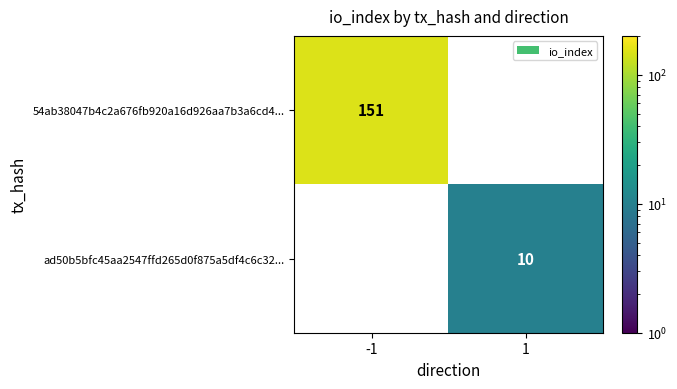

What is the greatest value displayed?

151.0